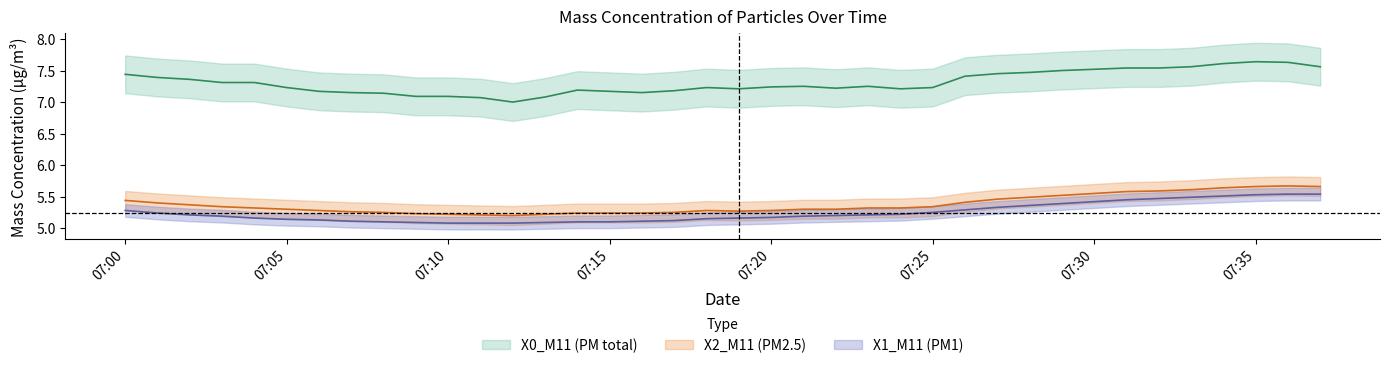

Which series has the widest spread of values?

X0_M11